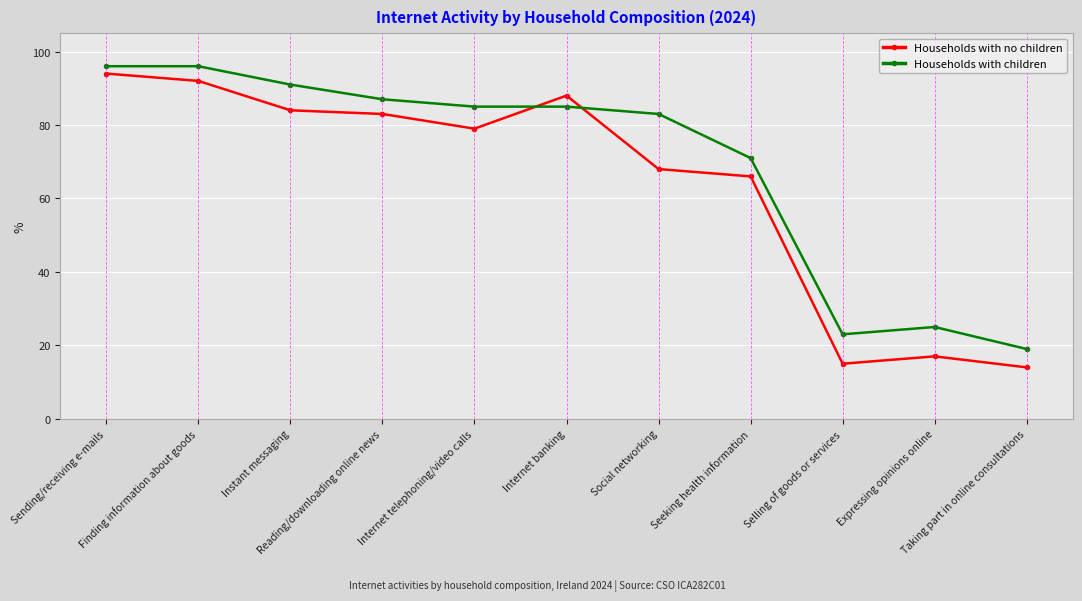

At how many categories does at least one series exceed 38?

8